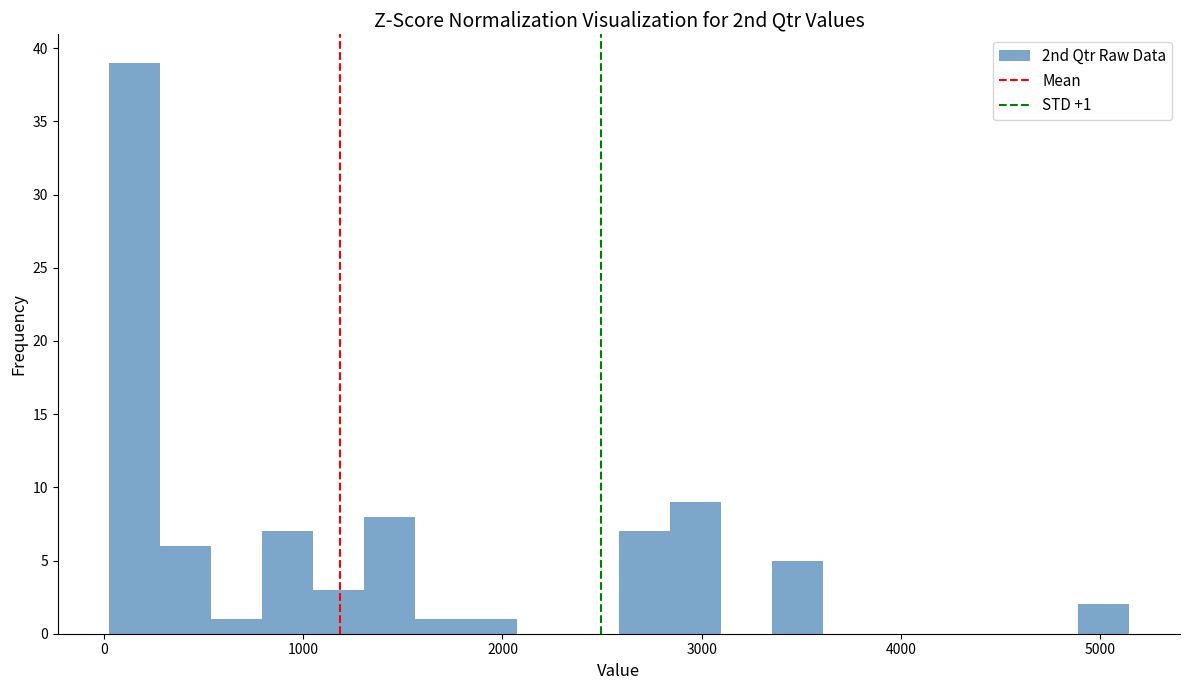

Read against the x-axis, roughly where is the centre of the tallest bar?

200